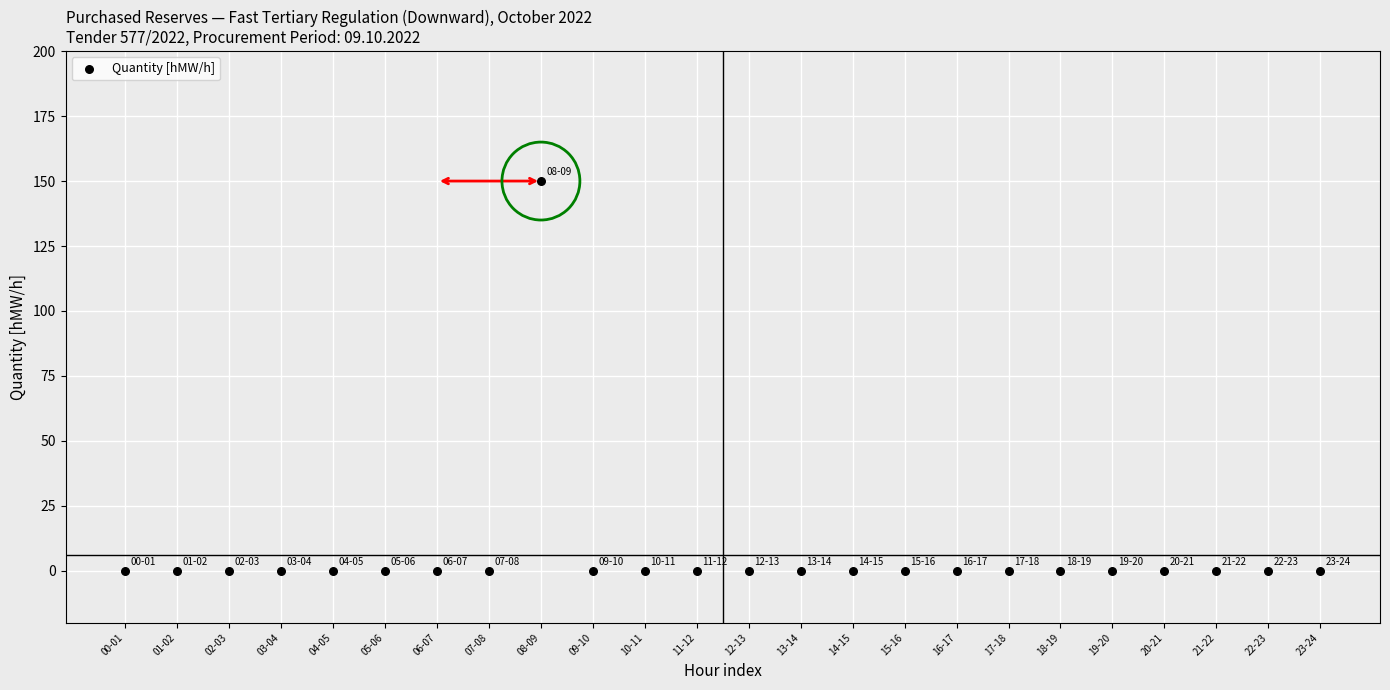

What is the range of Y values (max minus min)?

150